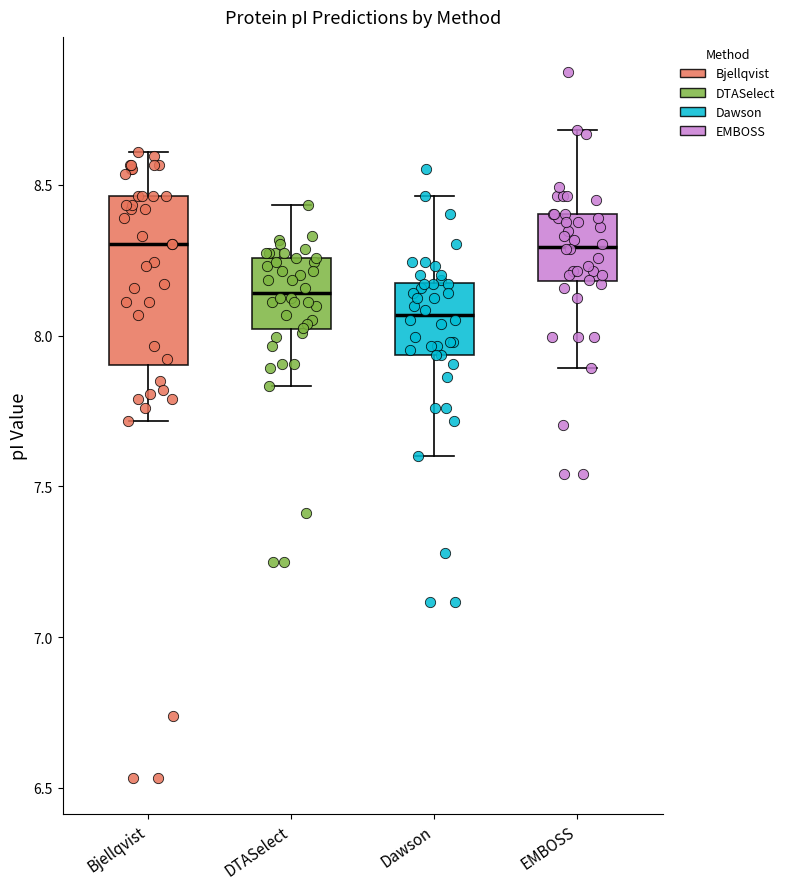

Reading left to right, read every box against the y-axis: the position of its median line, the range the box covers, and the ends of its whiskers. The values are not printed on the chart, so give them approximately, as read against the axis.

Bjellqvist: median 8.30, box 7.90 to 8.45, whiskers 7.70 to 8.60
DTASelect: median 8.15, box 8.00 to 8.25, whiskers 7.85 to 8.45
Dawson: median 8.05, box 7.95 to 8.15, whiskers 7.60 to 8.45
EMBOSS: median 8.30, box 8.20 to 8.40, whiskers 7.90 to 8.70